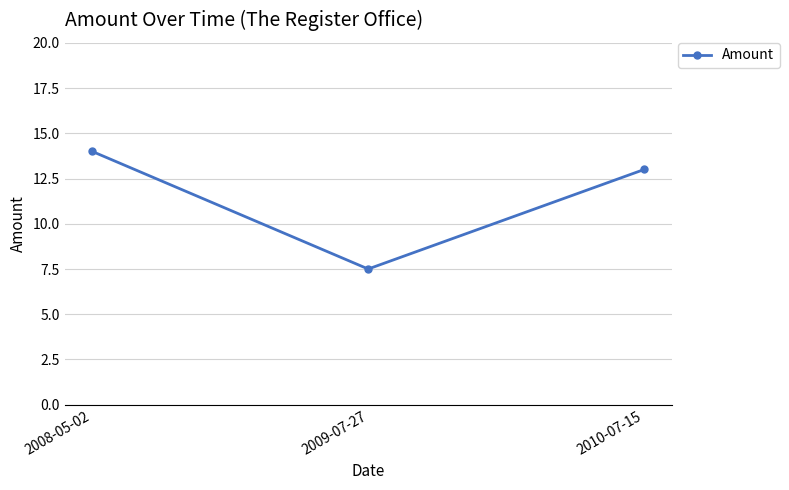

Which category has the lowest value across all series?

2009-07-27